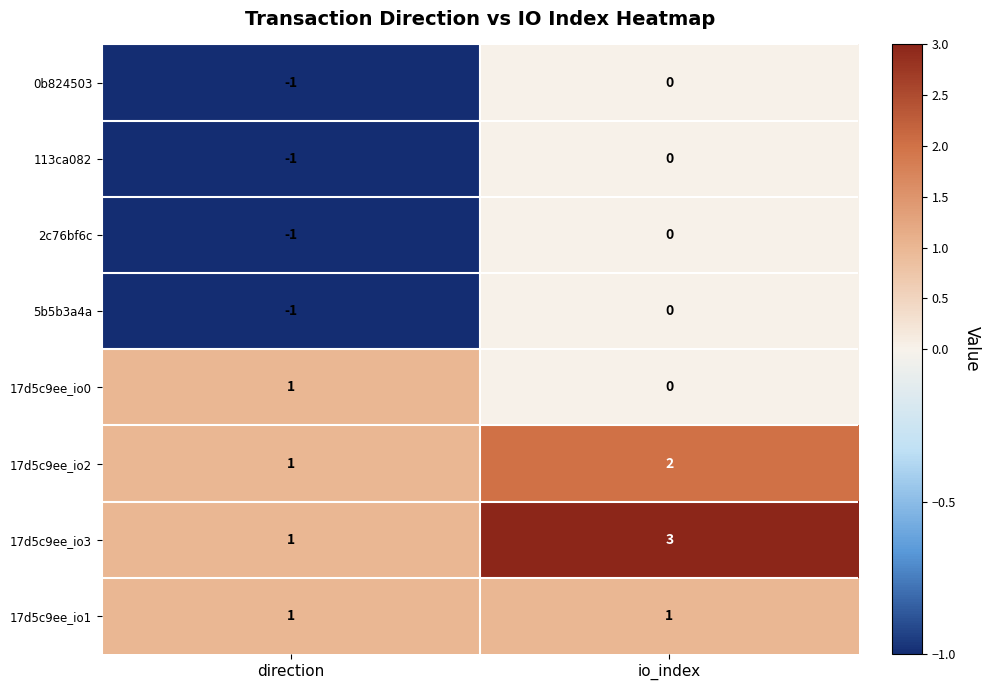

Which series has the widest spread of values?

17d5c9ee_io3